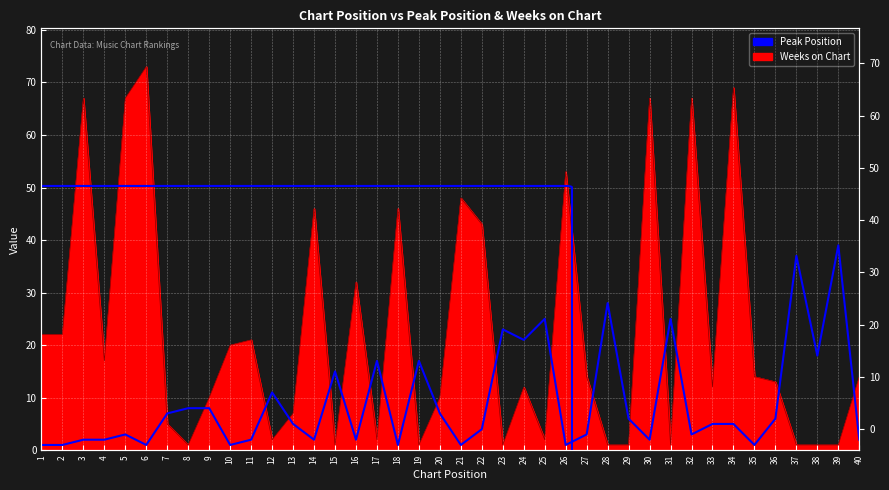

What is the value of the 35th point from the left?

1